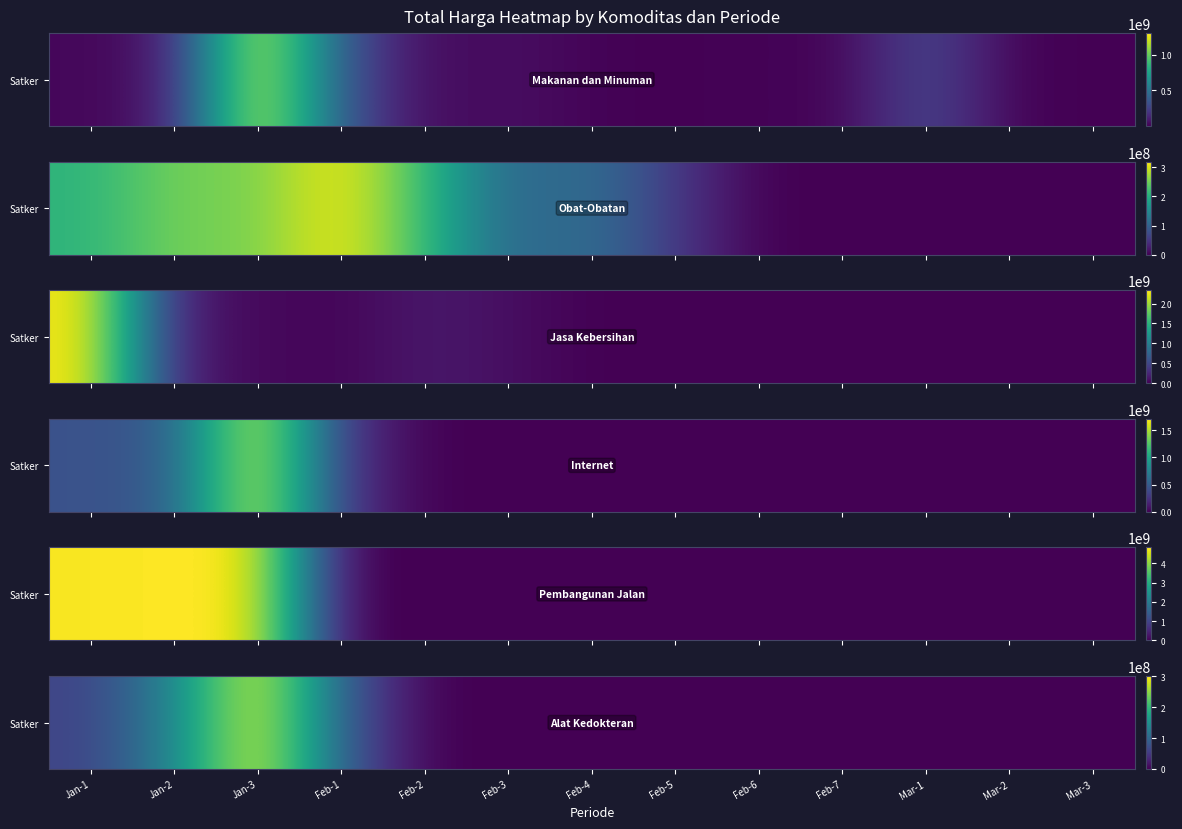

List the labels in order of value, largest first.

Jan-3, Jan-2, Feb-1, Jan-1, Feb-2, Feb-3, Feb-4, Feb-5, Feb-6, Feb-7, Mar-1, Mar-2, Mar-3